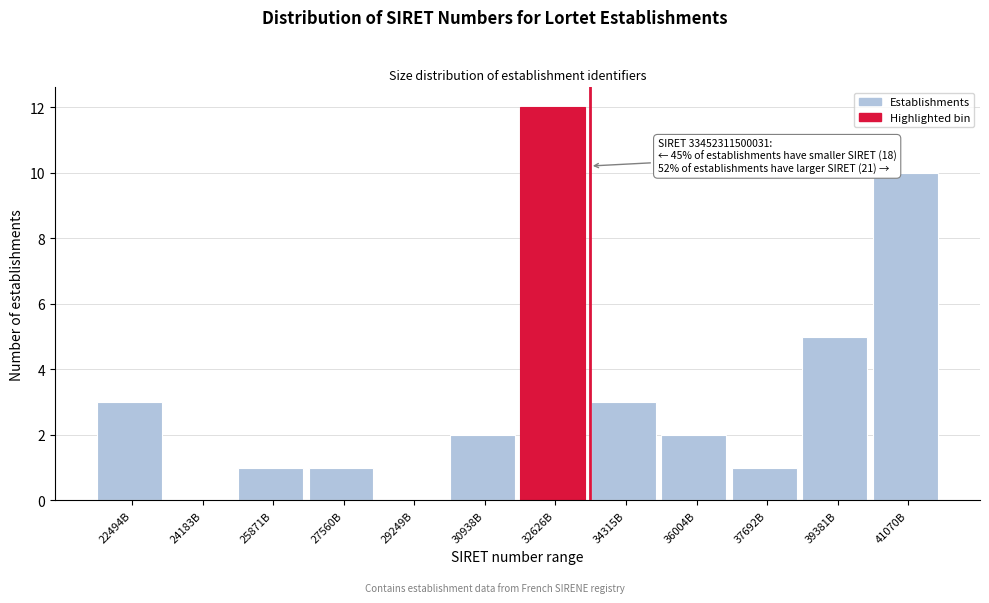

Reading left to right, transcribe all the data shown in this chart.

22494B=3	24183B=0	25871B=1	27560B=1	29249B=0	30938B=2	32626B=12	34315B=3	36004B=2	37692B=1	39381B=5	41070B=10